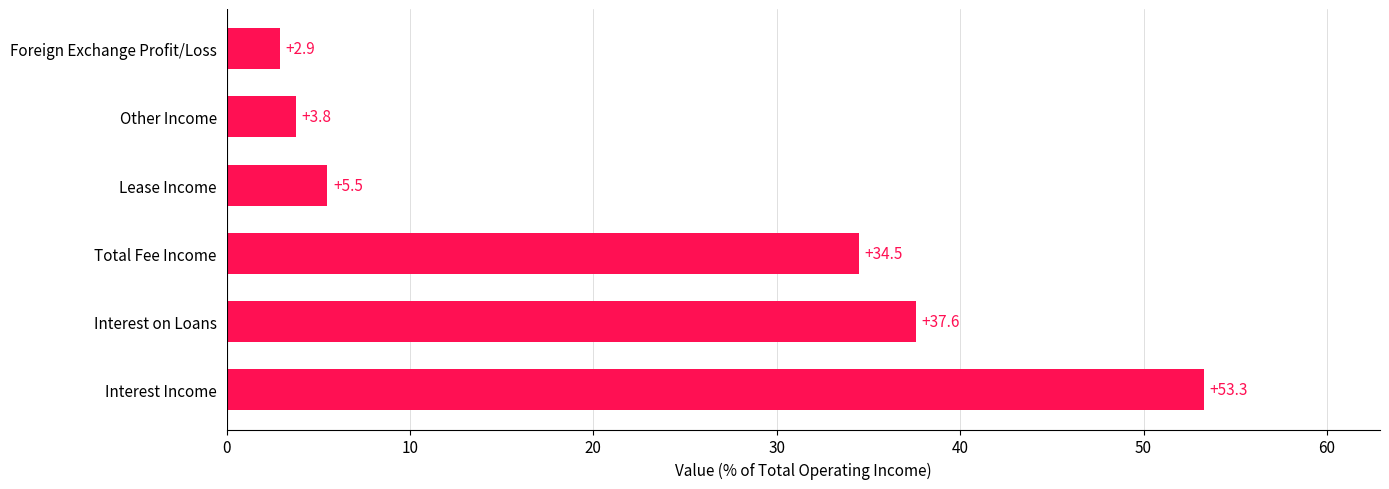

Are the bars grouped side by side (vs. stacked)?

No